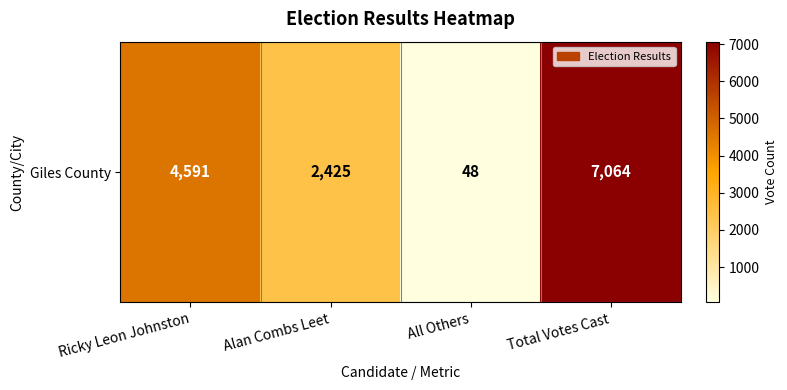

What is the smallest value displayed?

48